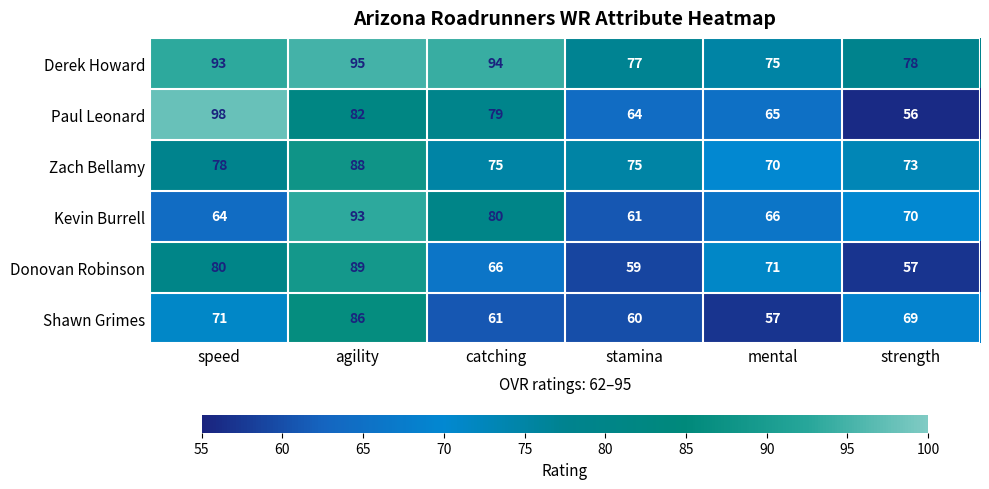

Is it true that Paul Leonard equals 56 at strength?

True